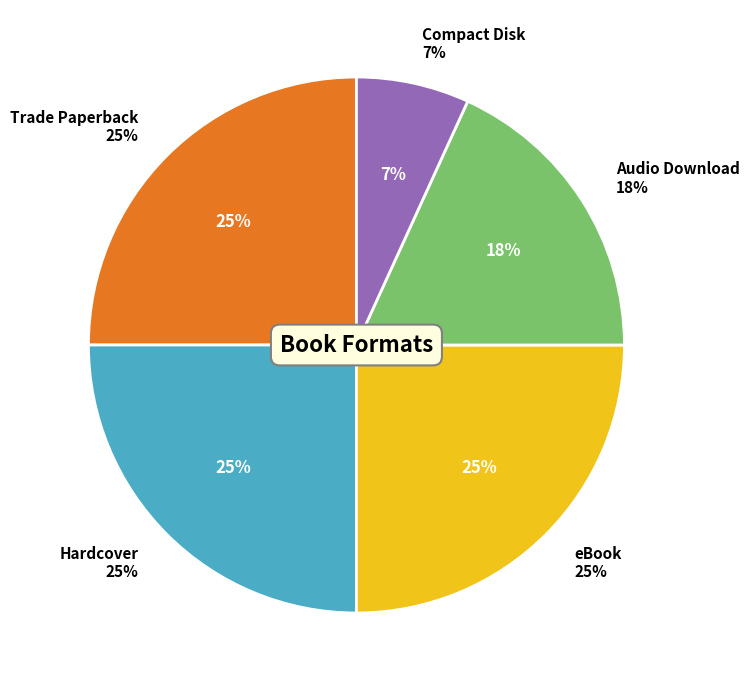

To the nearest percent, what is the difference between the largest and smallest slice percentages?

18%